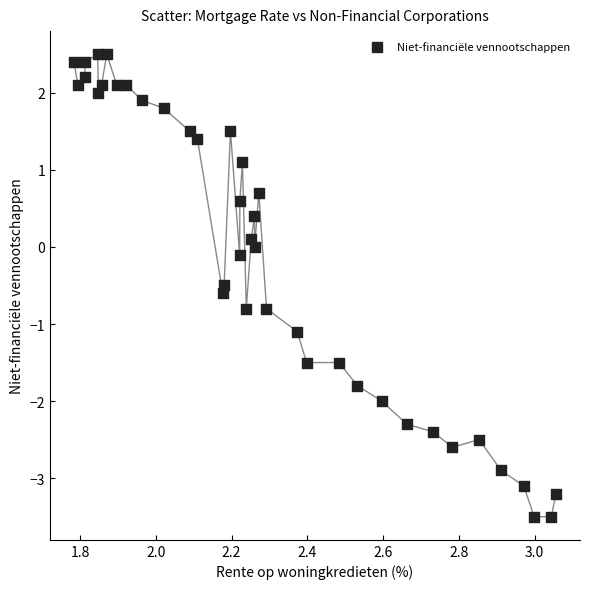

What is the range of Y values (max minus min)?

6.0